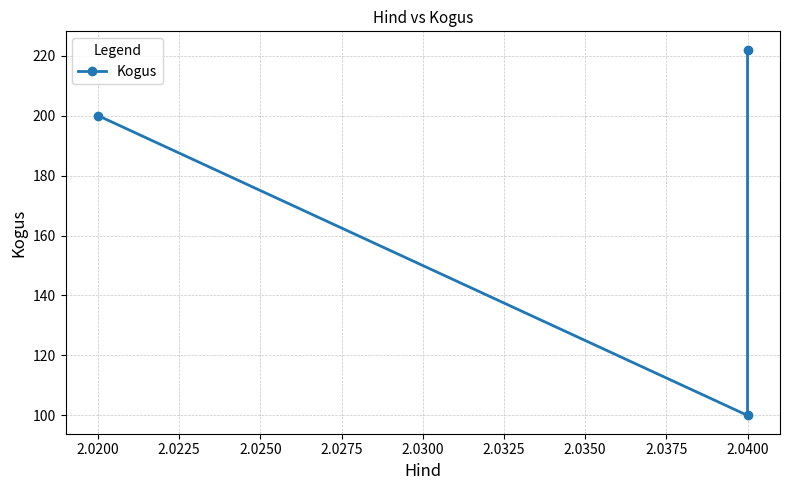

Reading left to right, what are all the values shown in this chart?

200	100	222